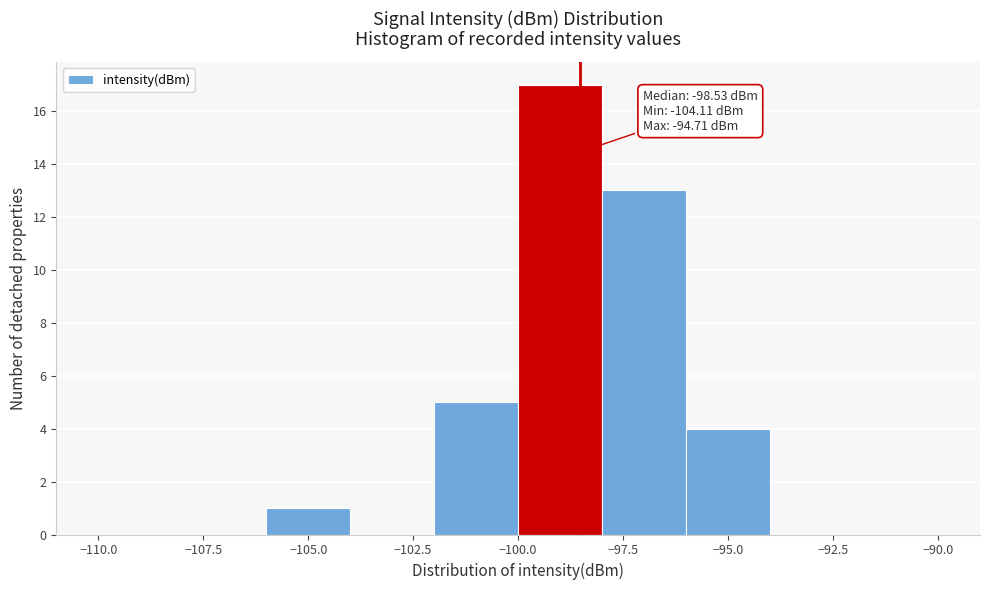

Over which range of the x-axis is the bar tallest?

-100 to -98